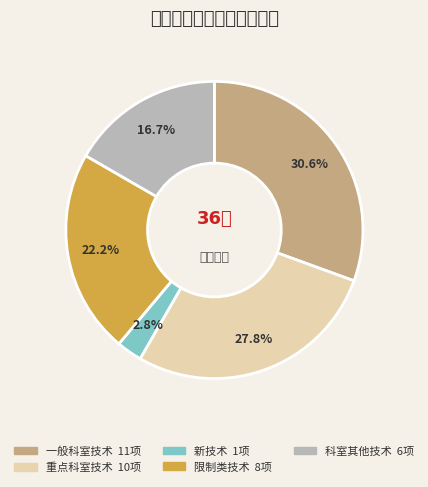

True or false: 一般科室技术 accounts for 41% of the total.

False